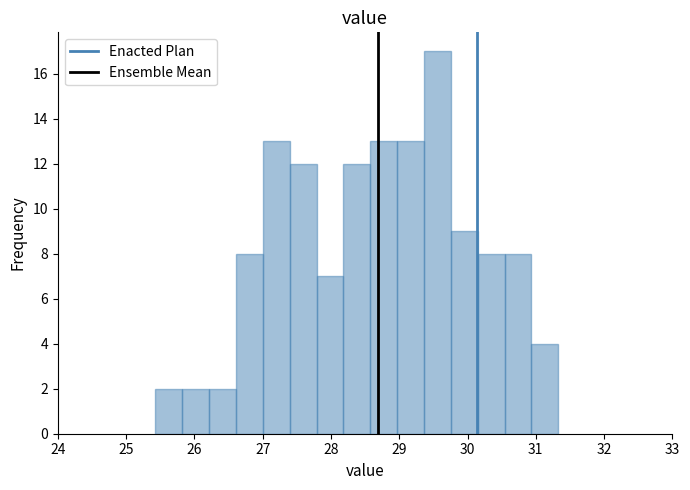

Around what value on the x-axis is the tallest bar? Give the approximate position of its centre, as read against the axis.

29.6